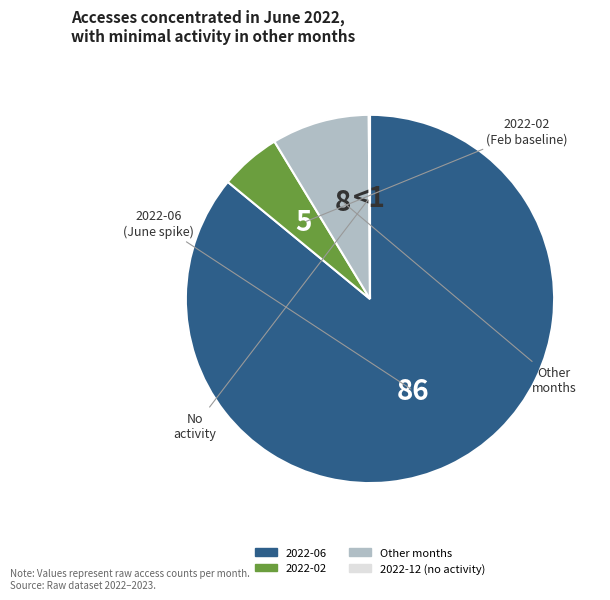

Is there a majority slice in this chart?

Yes